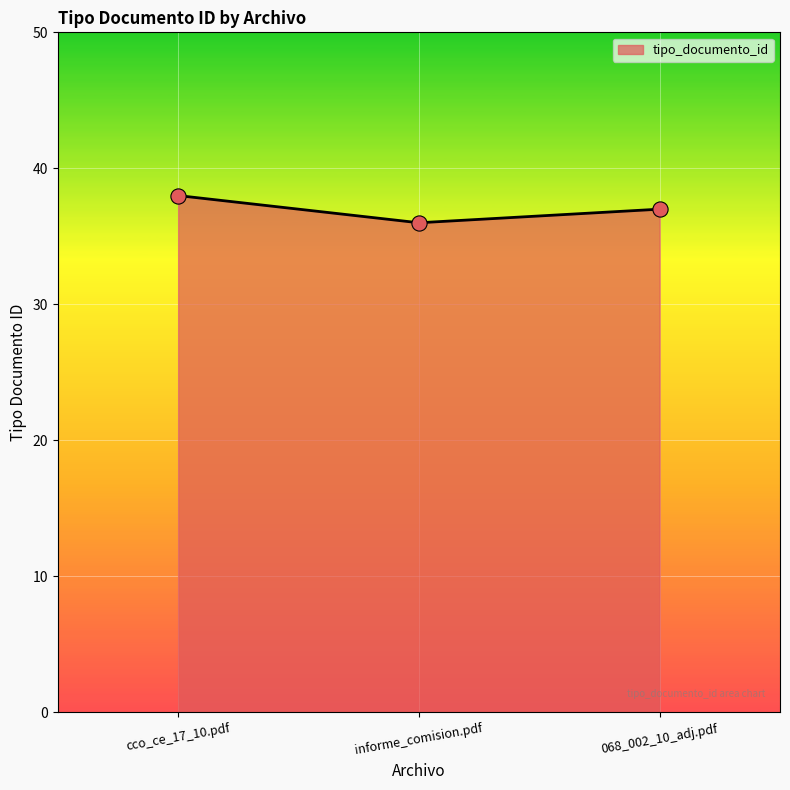

Which has a higher value, cco_ce_17_10.pdf or 068_002_10_adj.pdf?

cco_ce_17_10.pdf